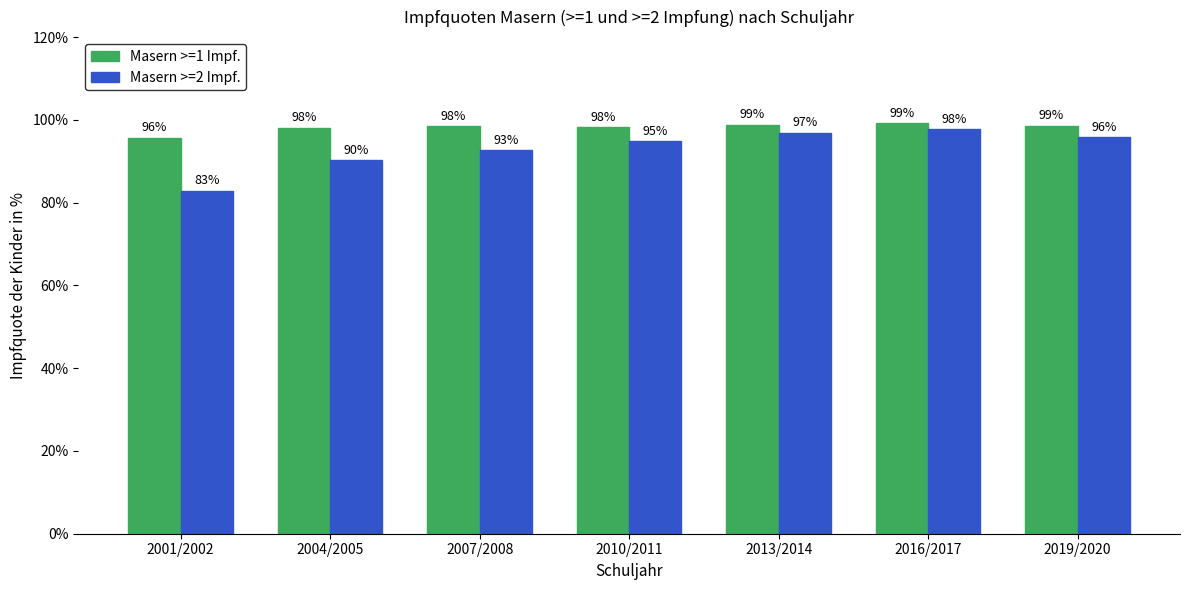

What is the difference between the maximum and minimum values in the Masern >=1 Impf. series?

3.5